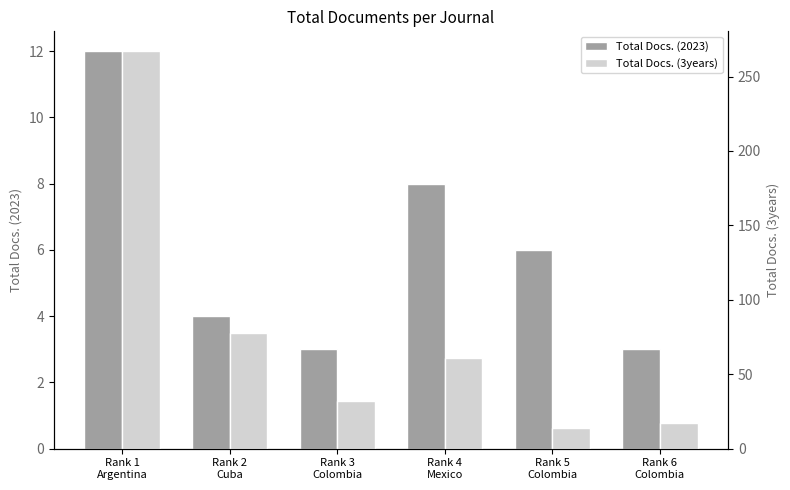

How many data points in Total Docs. (3years) are less than 61?

3